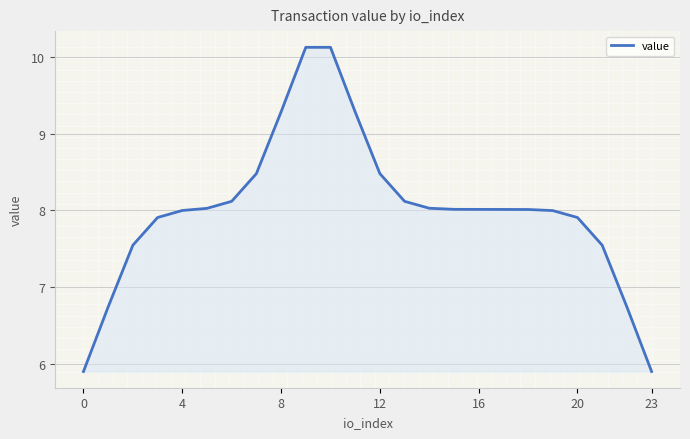

What is the difference between the second highest and second lowest values?

4.2